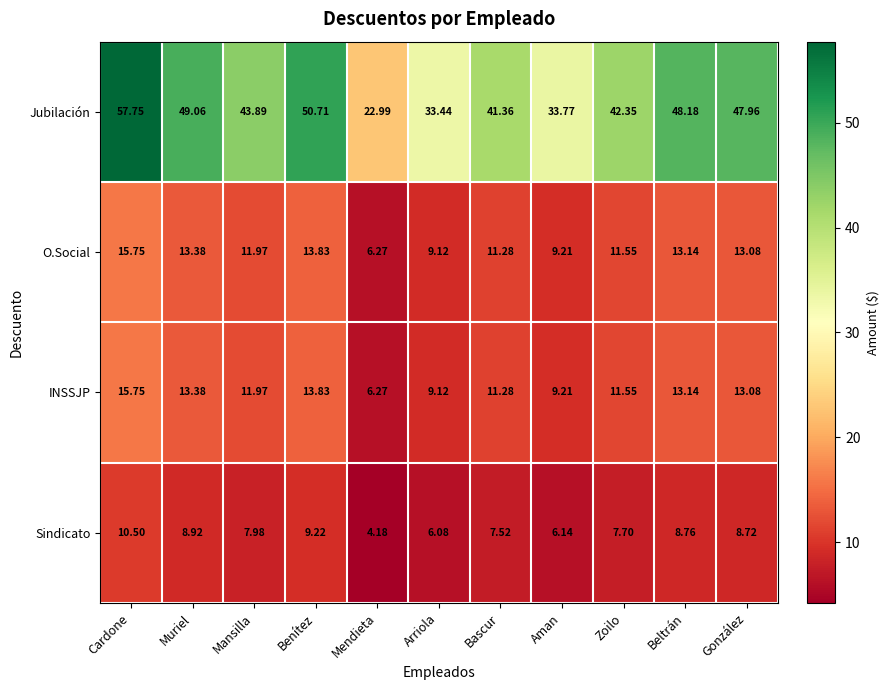

Rank the categories by INSSJP value from highest to lowest.

Cardone, Benítez, Muriel, Beltrán, González, Mansilla, Zoilo, Bascur, Aman, Arriola, Mendieta